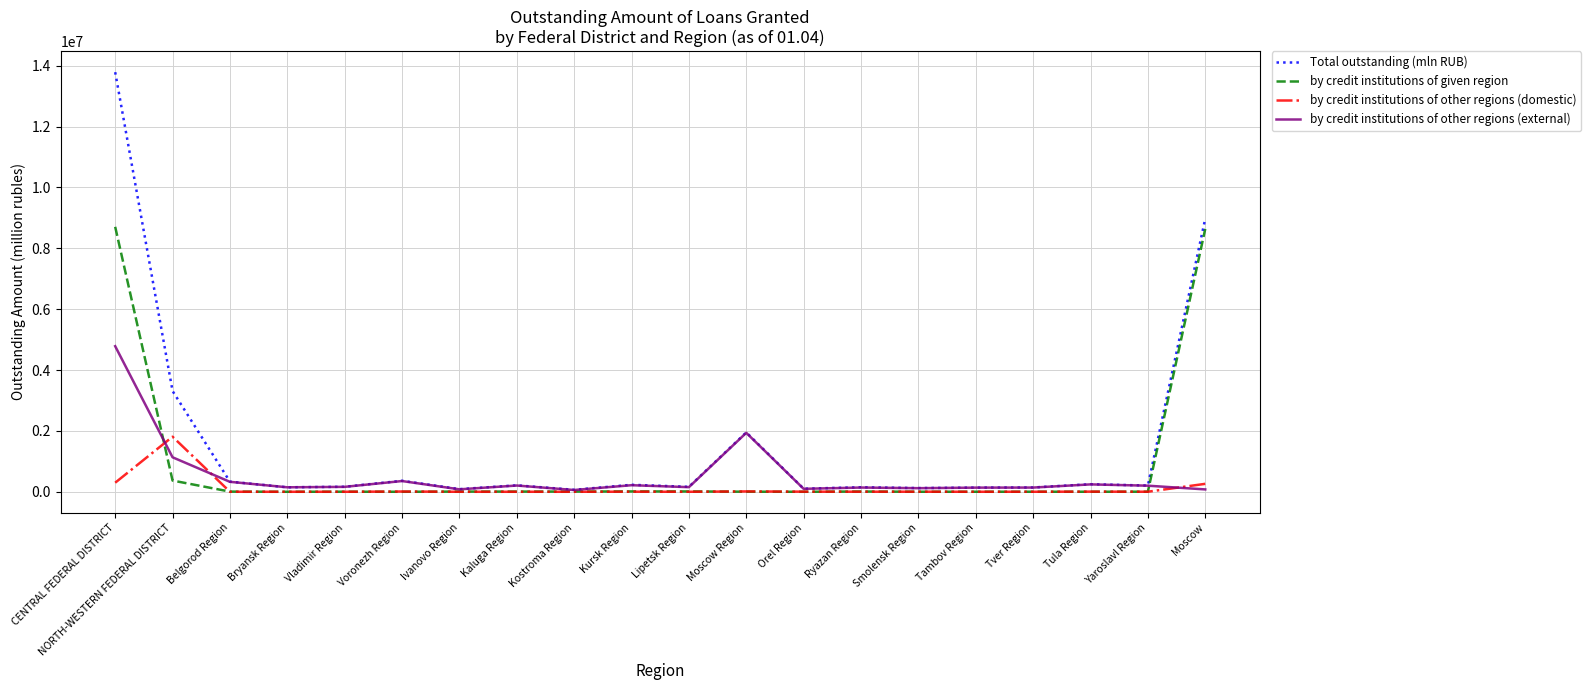

What is the total value across all series at Orel Region?

201050